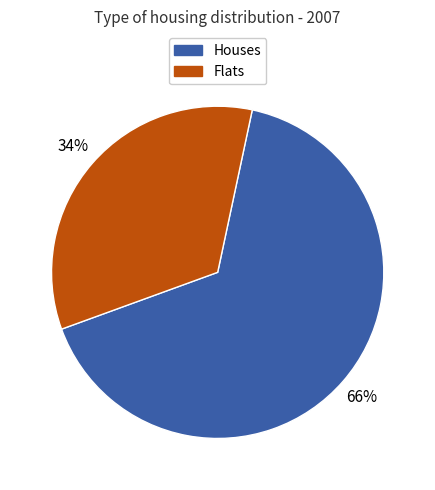

To the nearest percent, what is the difference between the largest and smallest slice percentages?

32%